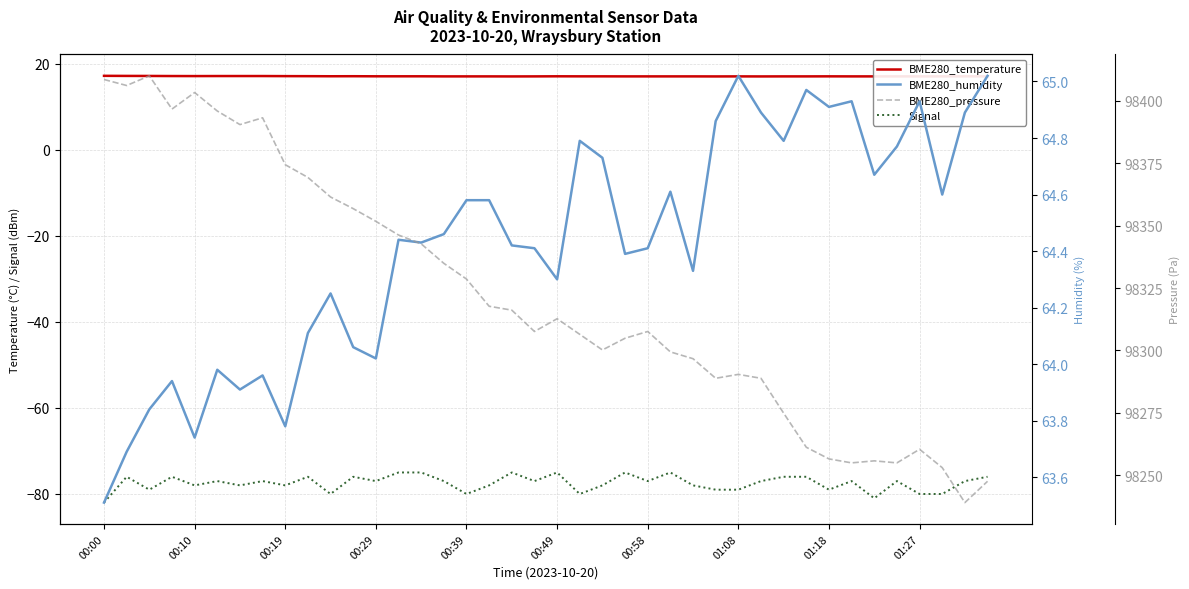

True or false: Signal and BME280_temperature cross at least once.

False